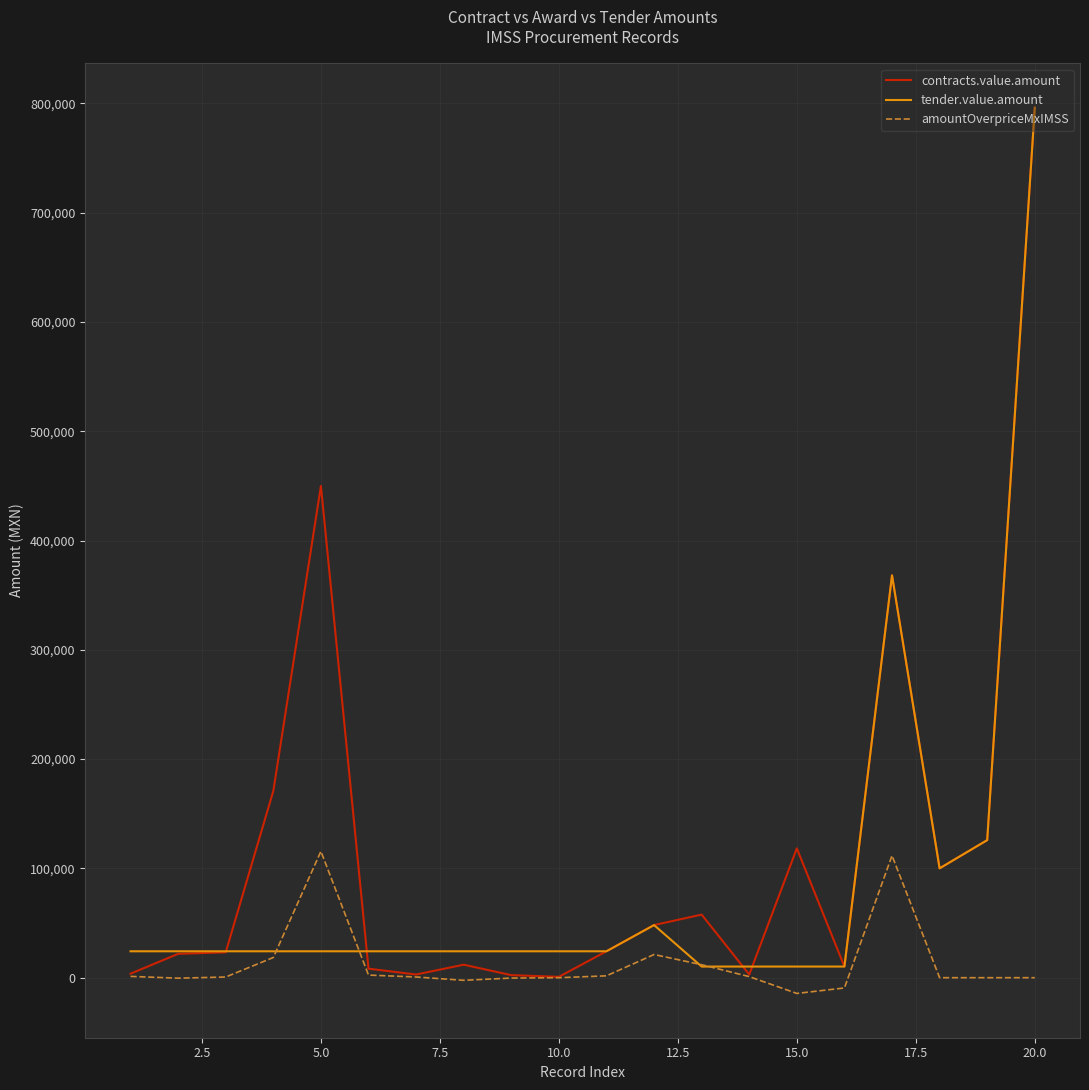

Which series has the largest total across all categories?

contracts.value.amount